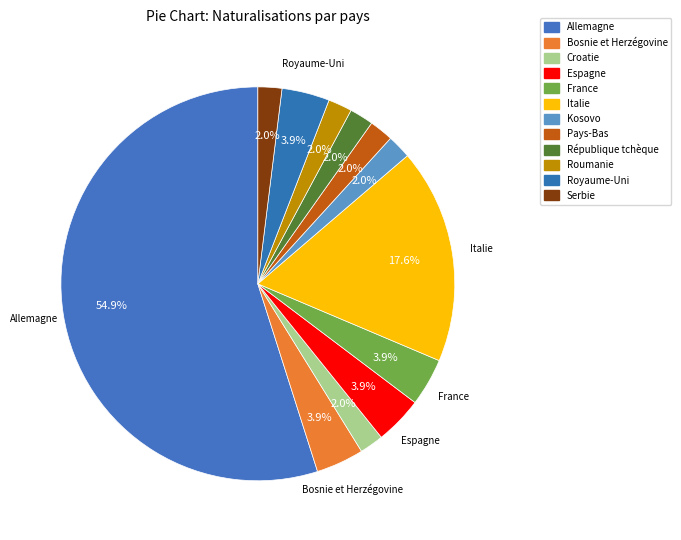

How many slices are in this pie chart?

12